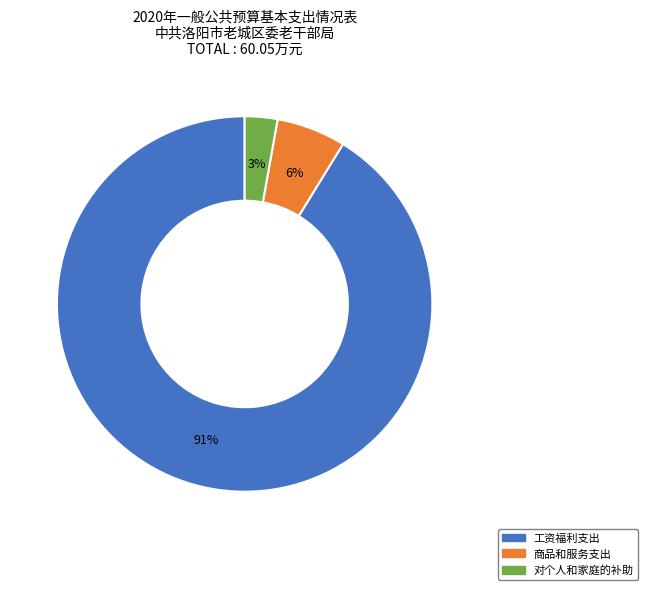

To the nearest percent, what portion does 对个人和家庭的补助 represent?

3%